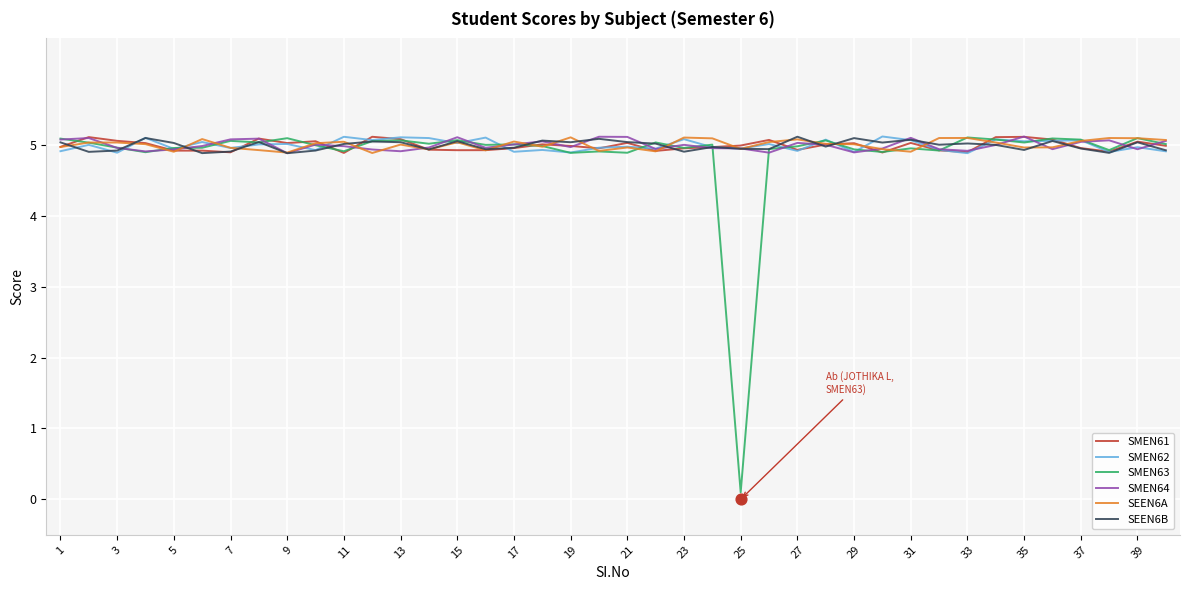

Which series has the largest Y range (max minus min)?

SMEN63